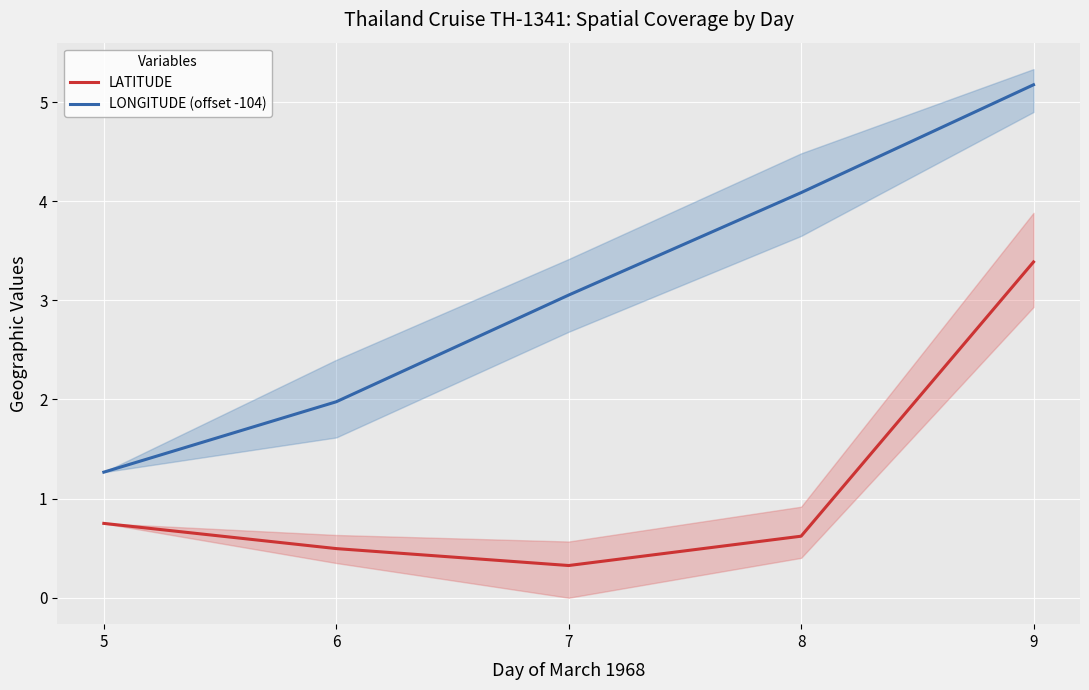

Rank the categories by LONGITUDE (offset -104) value from lowest to highest.

5, 6, 7, 8, 9